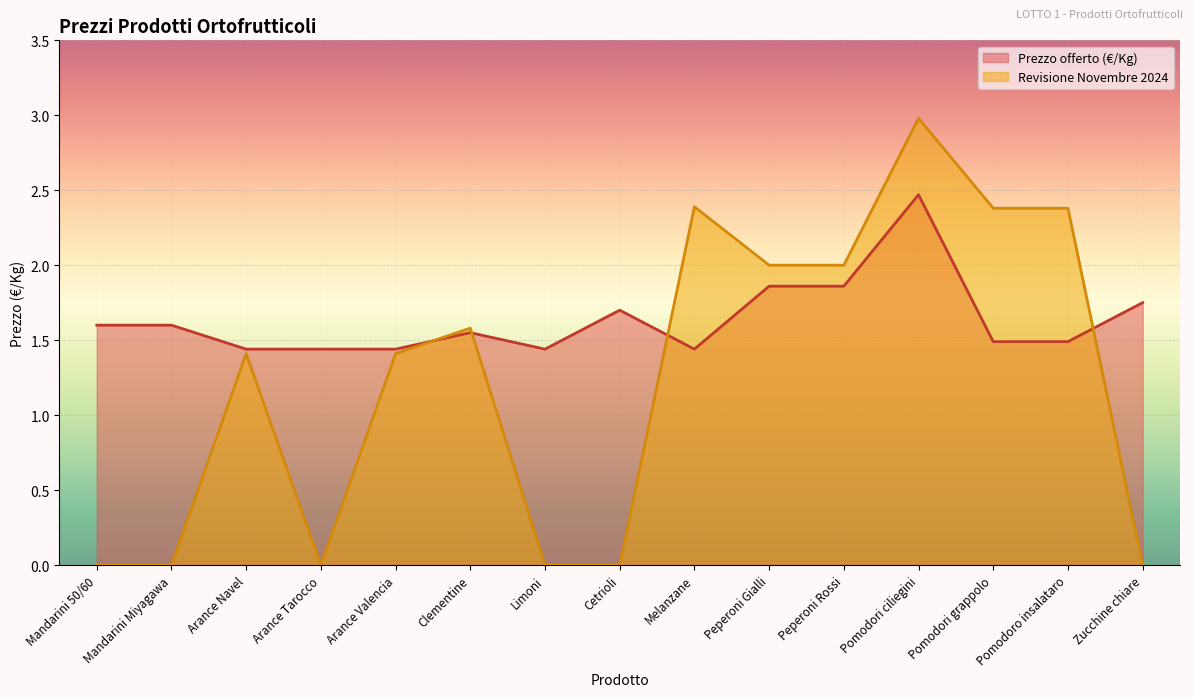

What is the difference between the maximum and second lowest values in the Revisione Novembre 2024 series?

3.0